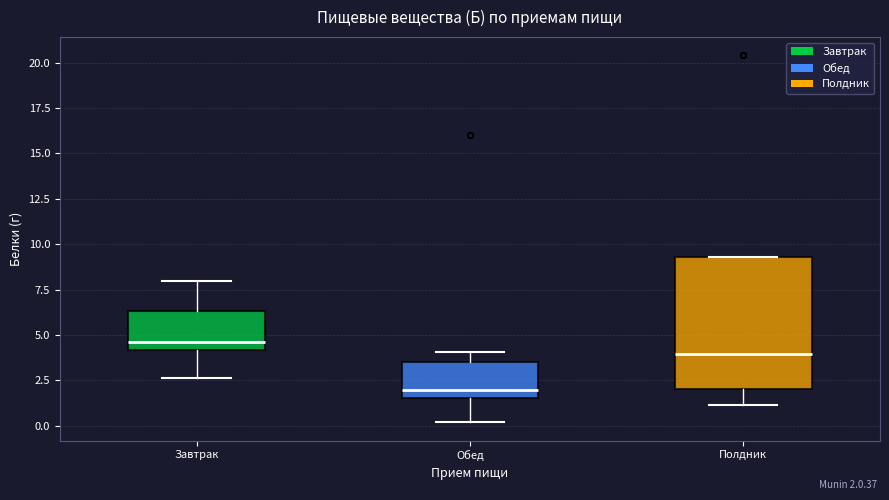

Where is the lower edge of the box for Полдник on the y-axis? The values are not printed on the chart, so give them approximately, as read against the axis.

2.0